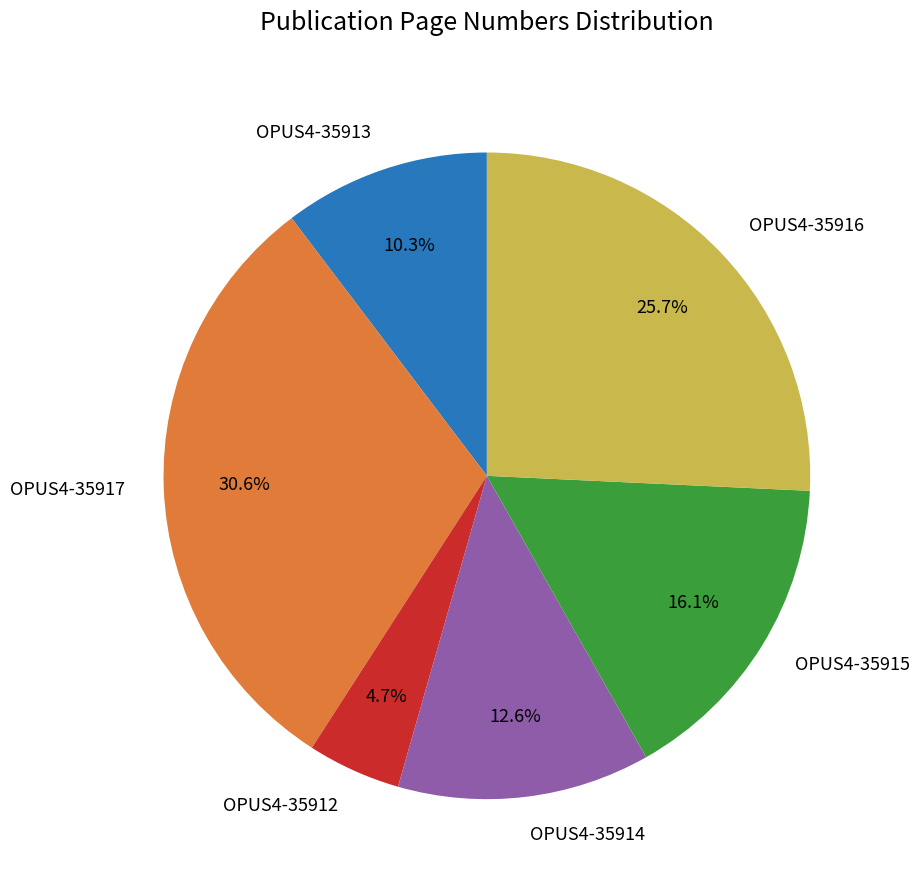

Is there a majority slice in this chart?

No